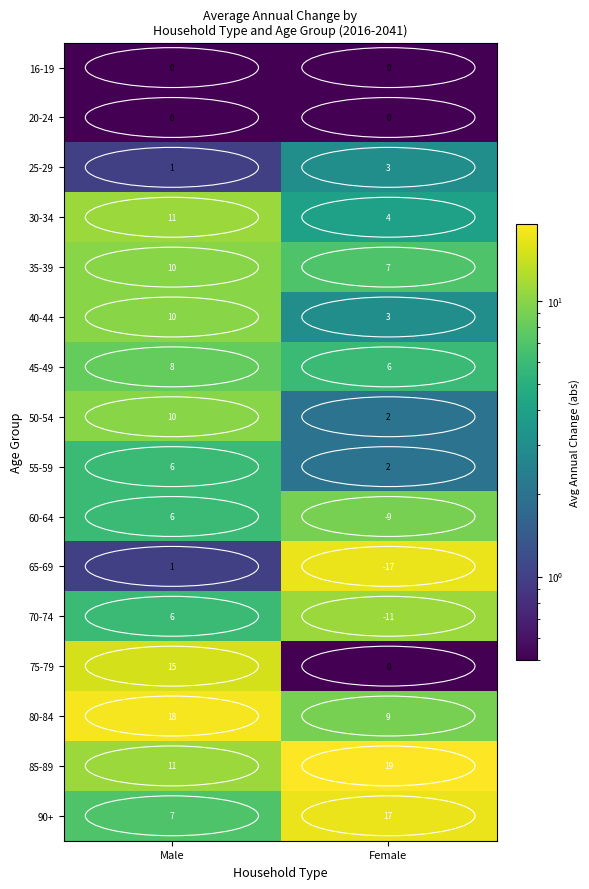

At which category does the chart reach its minimum across all series?

Female